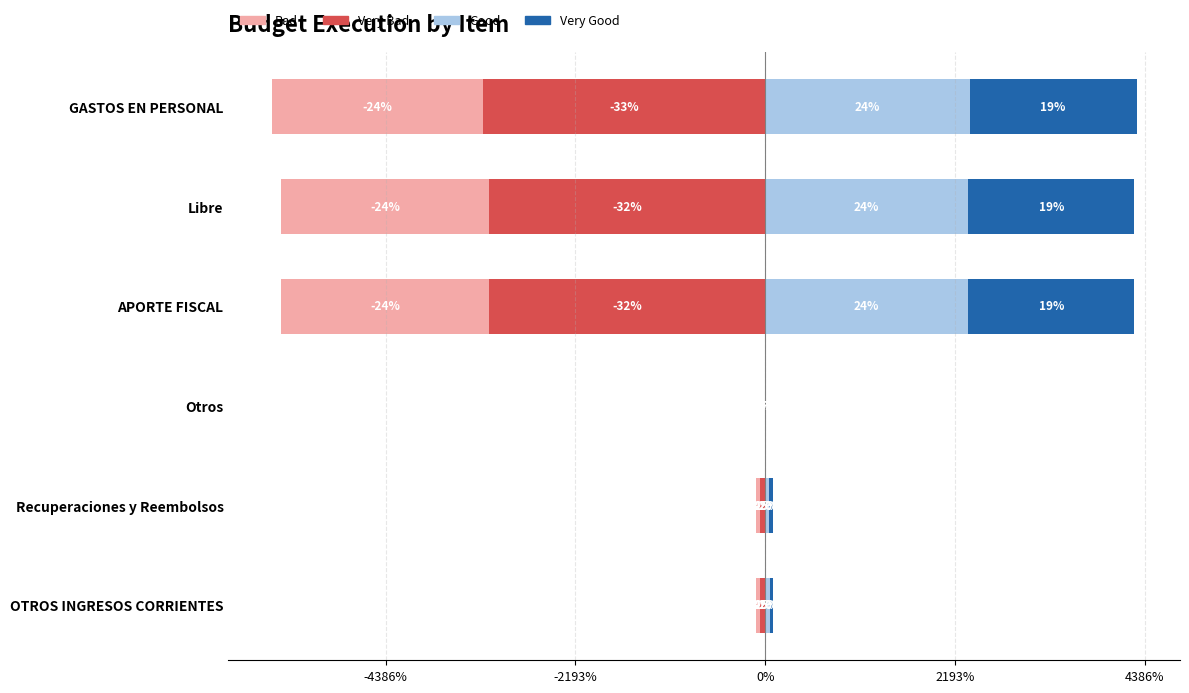

Which has a higher value, Otros or Libre?

Otros